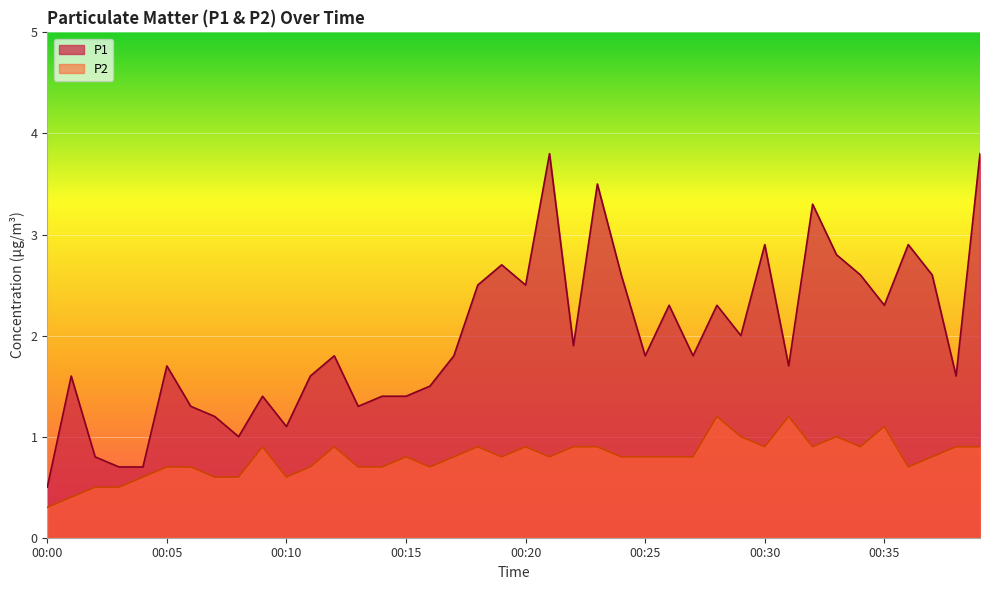

What is the average value of the P1 series?

2.0